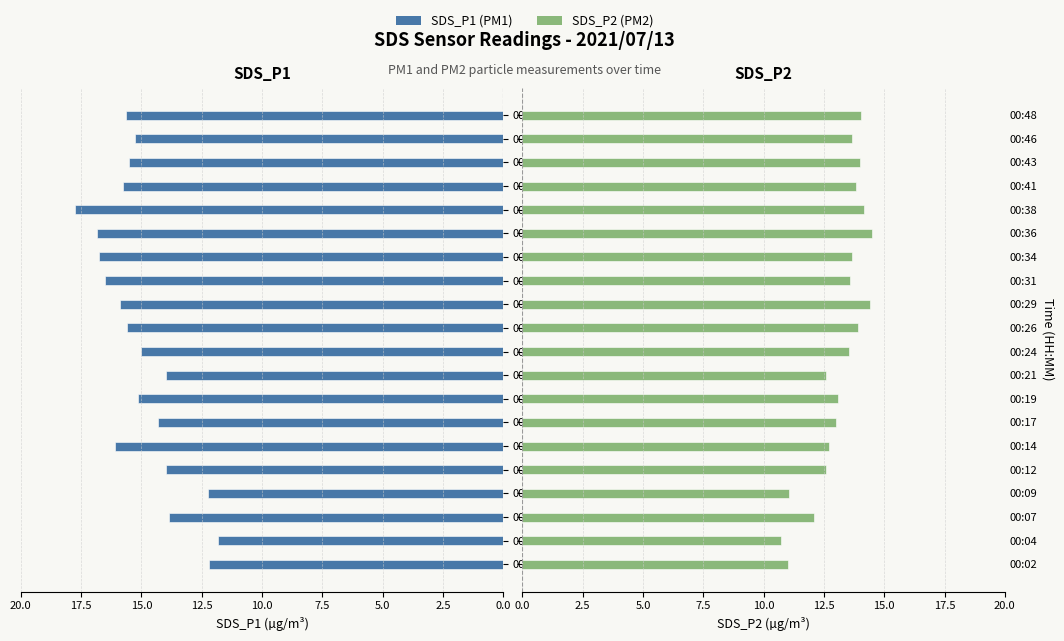

List the series in order of their overall mean, lowest first.

SDS_P2, SDS_P1